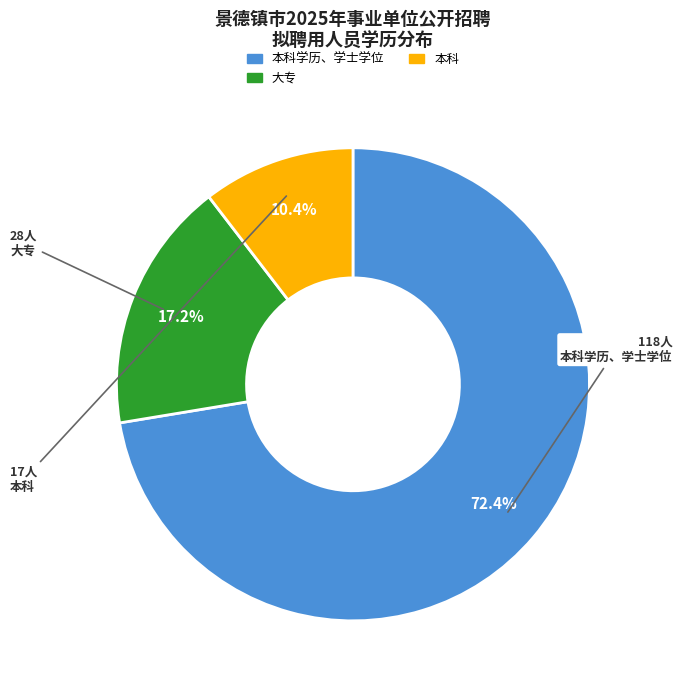

Does any single category account for the majority?

Yes